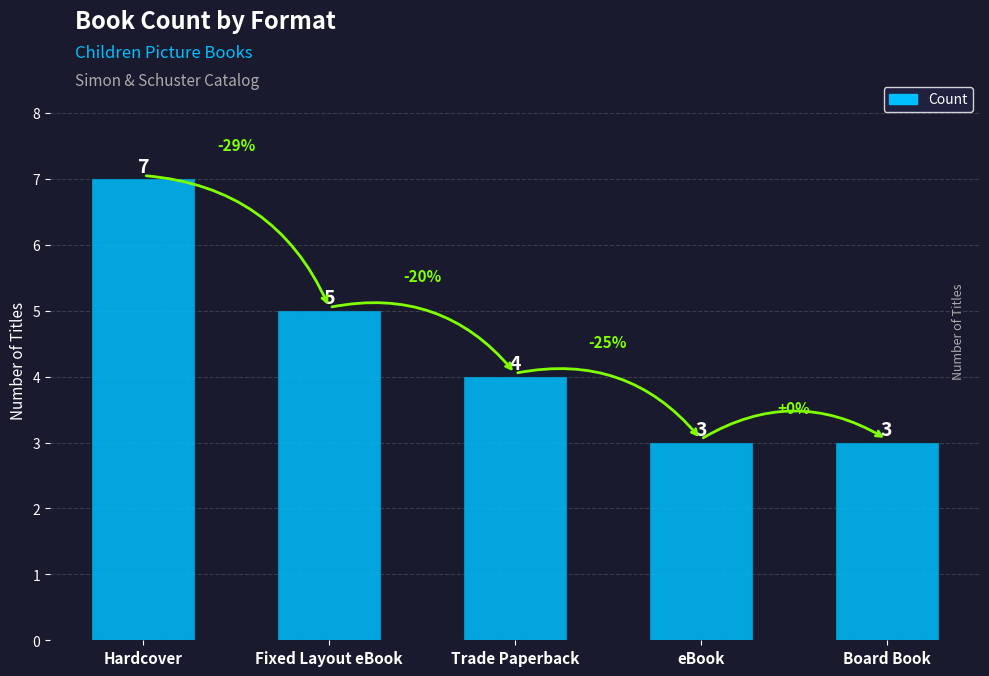

The chart shows a value of 3 at Board Book. True or false?

True